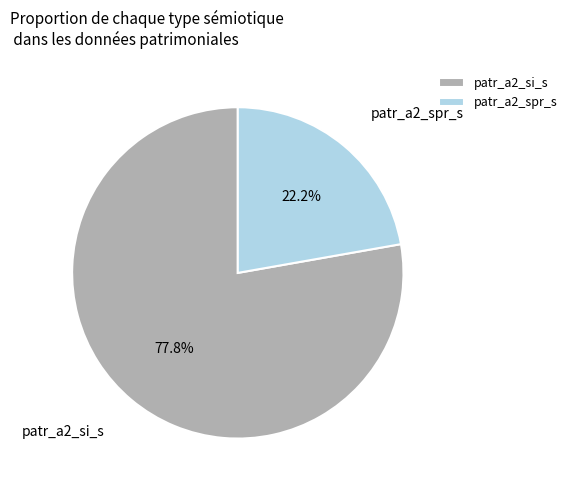

Rank the categories by value from lowest to highest.

patr_a2_spr_s, patr_a2_si_s